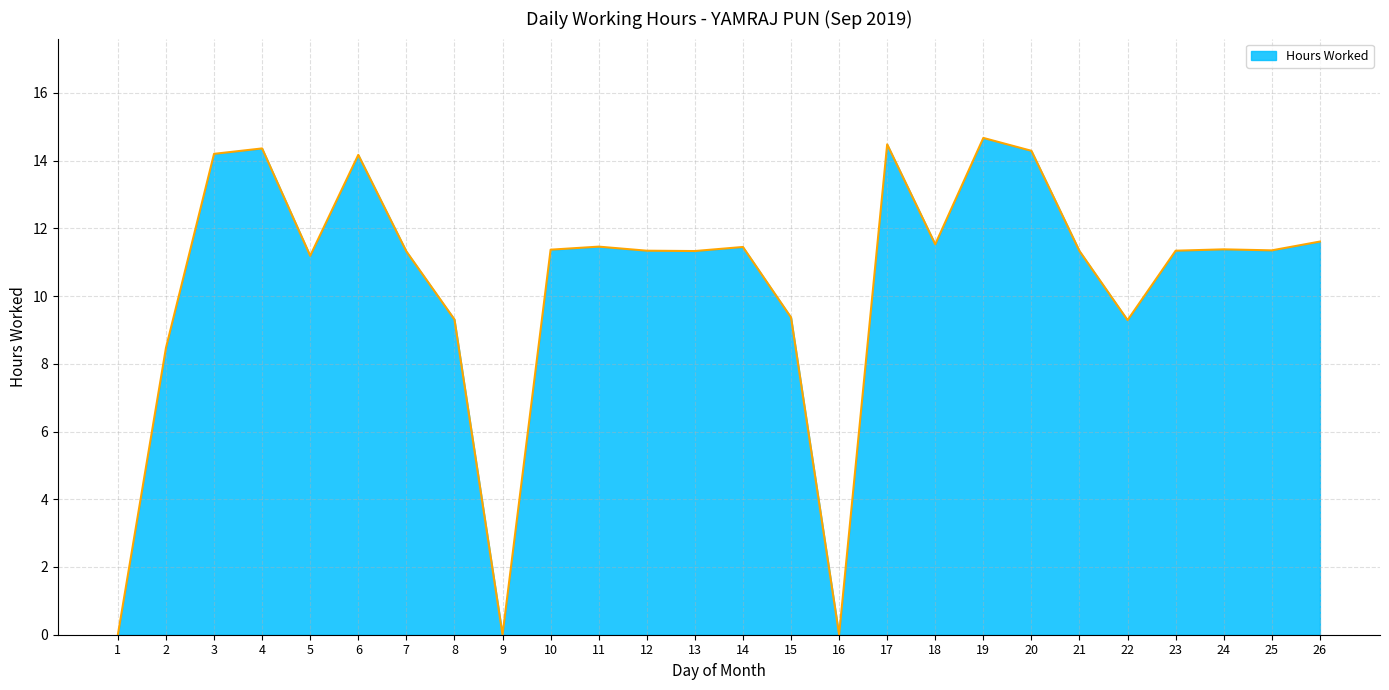

What is the change in value from 14 to 23?

-0.1